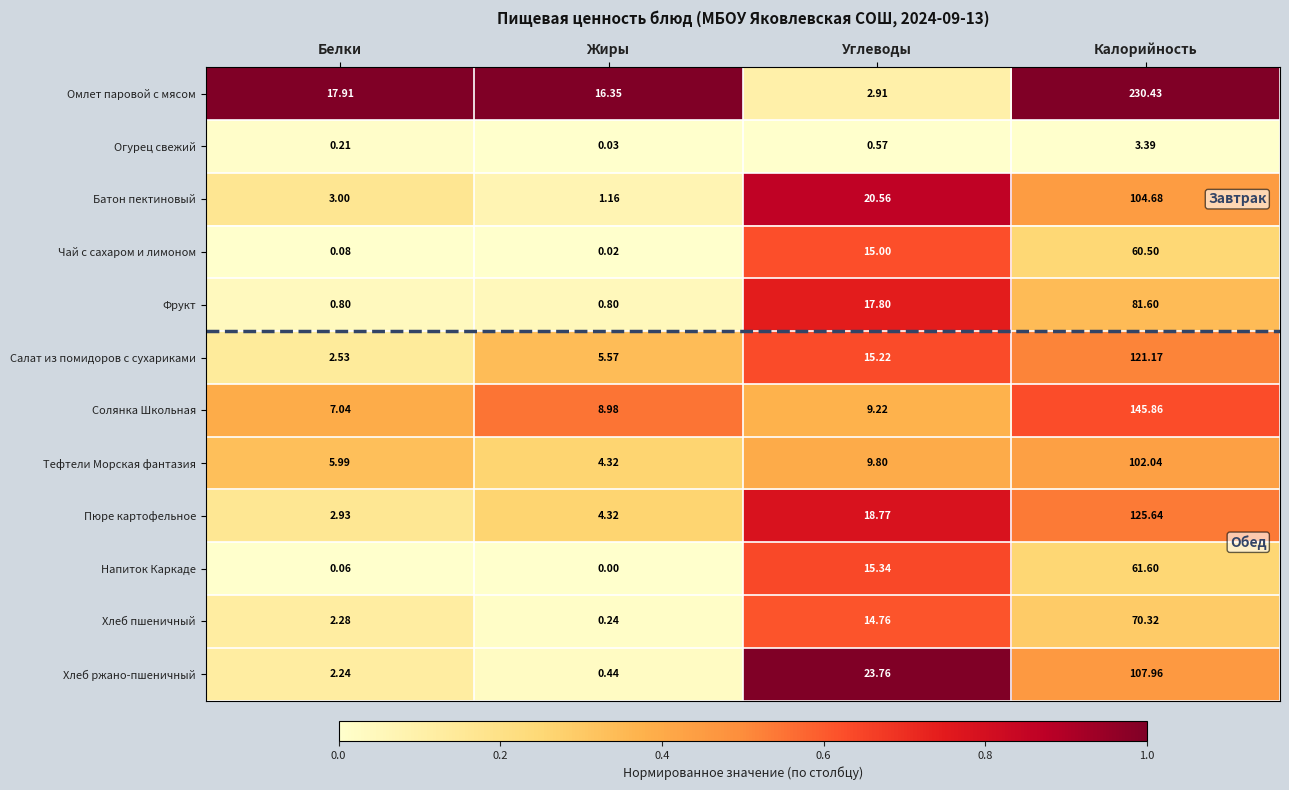

What is the greatest value displayed?

230.4